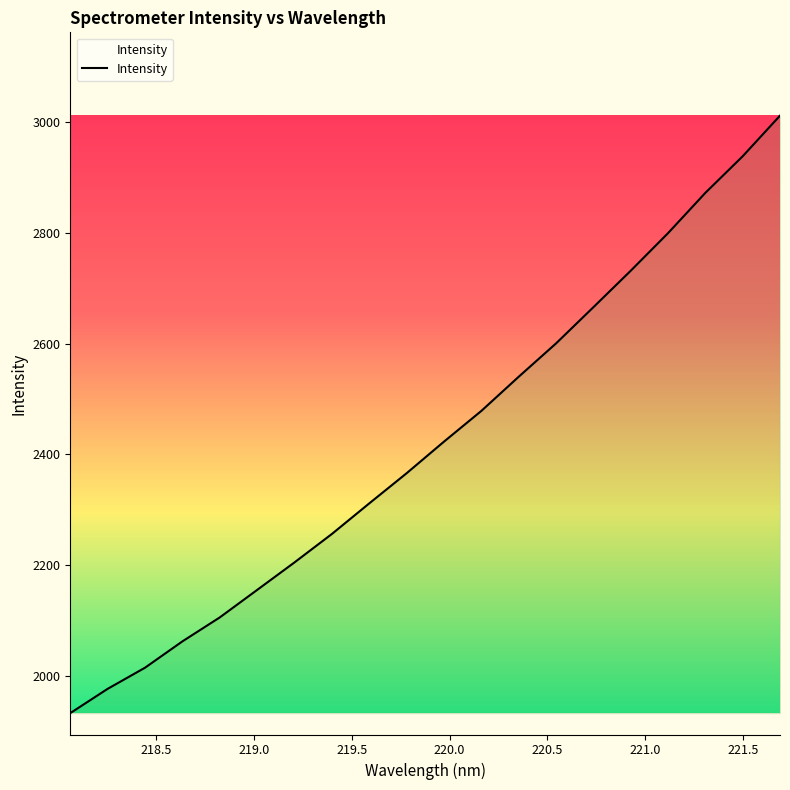

What is the maximum value shown in the chart?

3012.1